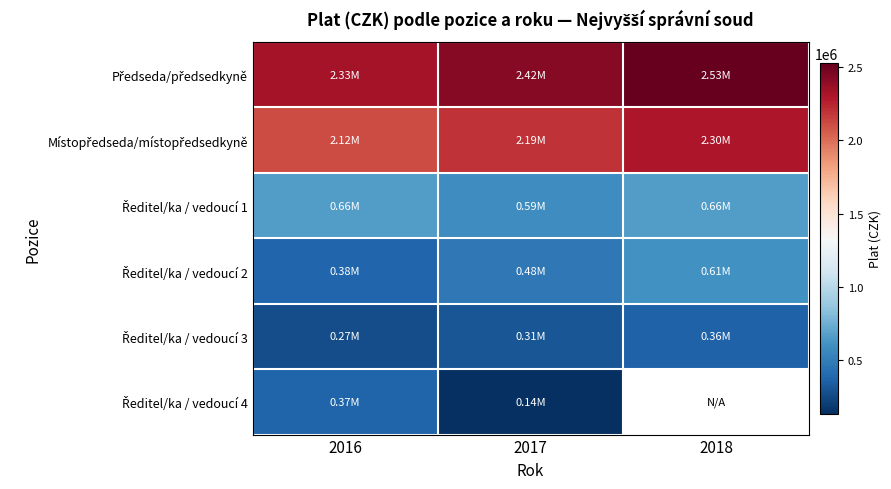

The Předseda/předsedkyně series shows 766344.8 at 2016. True or false?

False